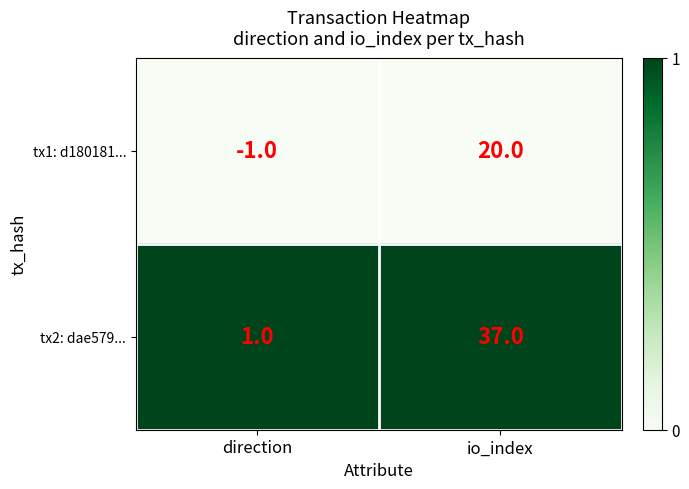

At which label is tx2: dae579... closest to 19?

direction